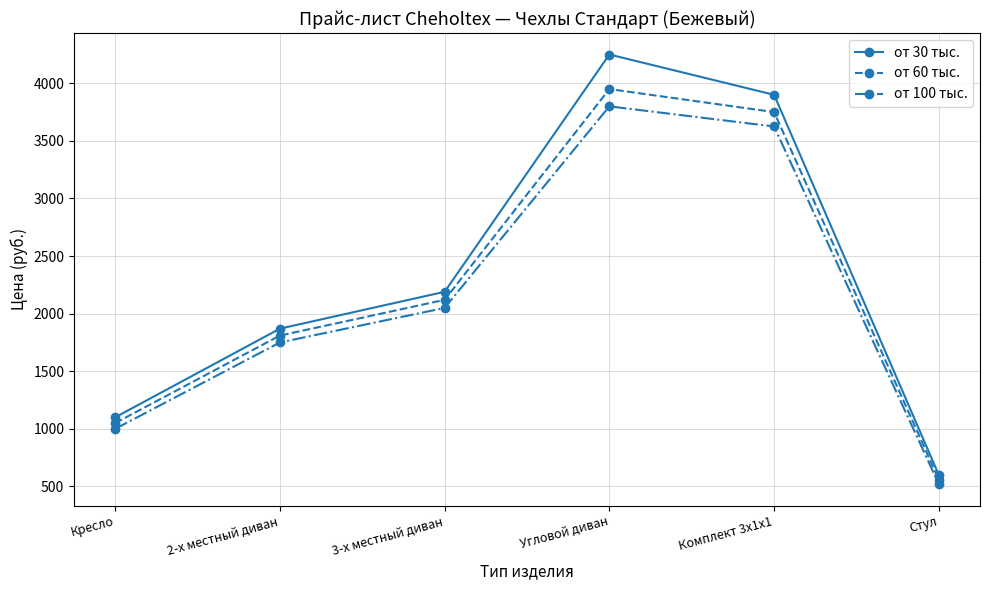

What position from the left is 3-х местный диван?

3